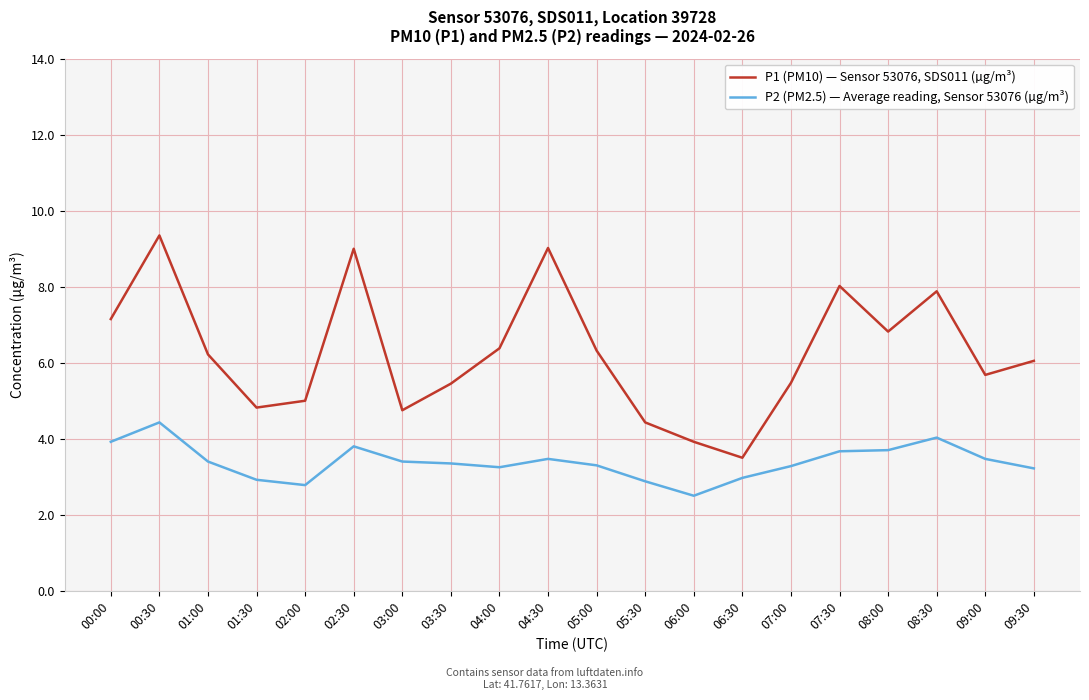

What is the difference between the highest and lowest values at 01:00?

2.8